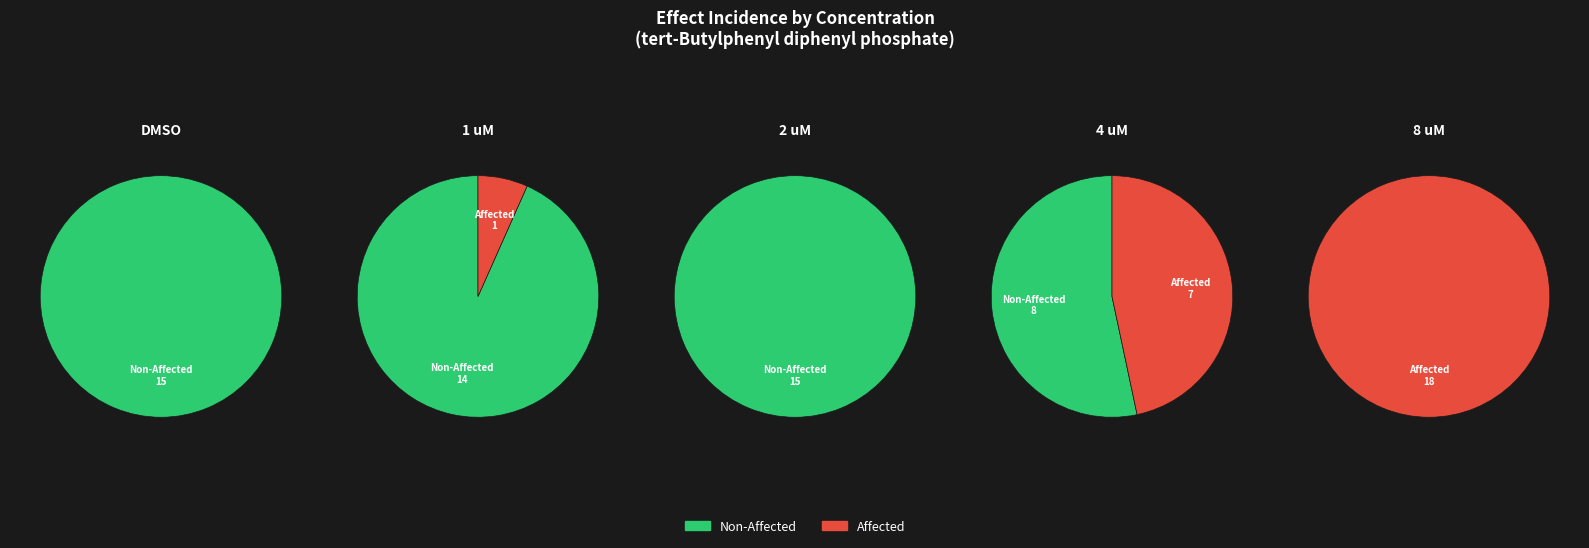

How many segments does this pie chart have?

5